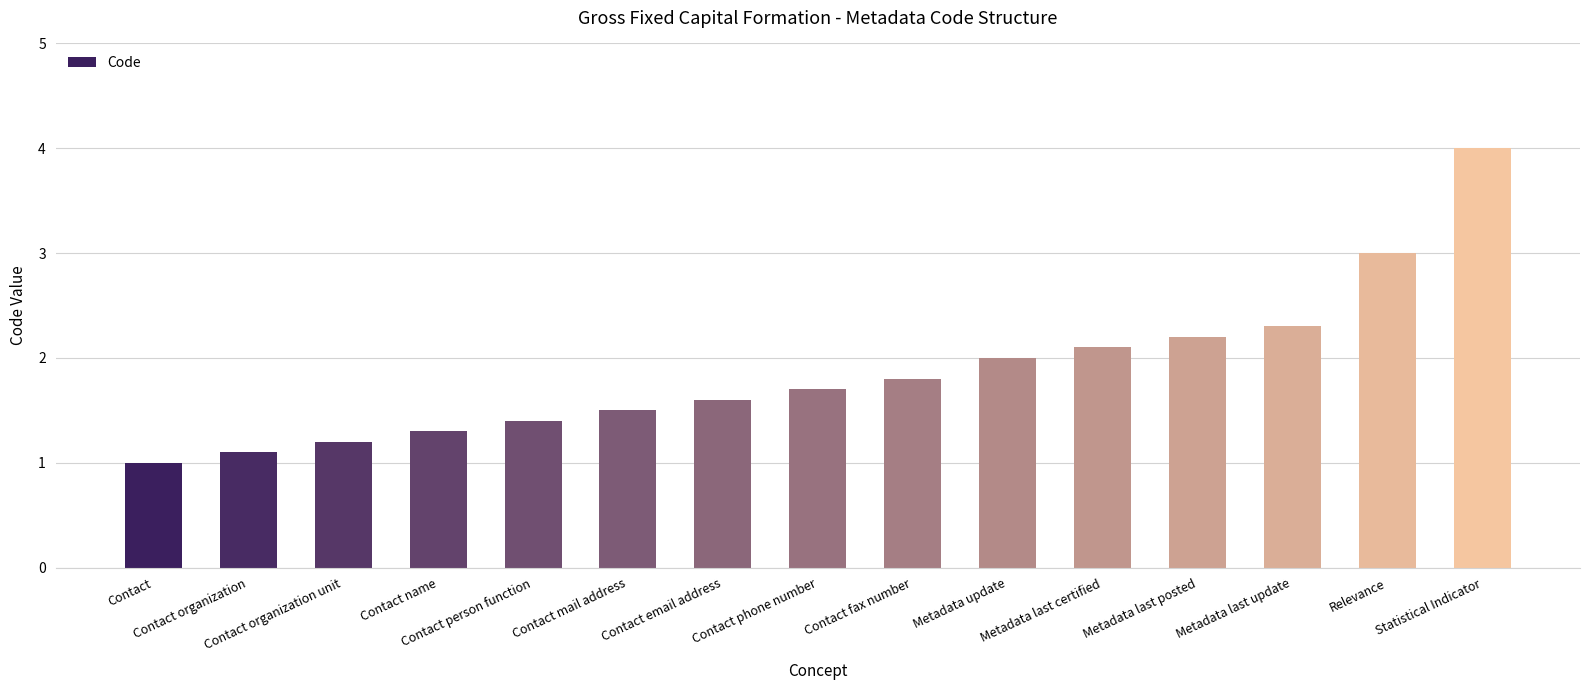

What is the maximum value shown in the chart?

4.0